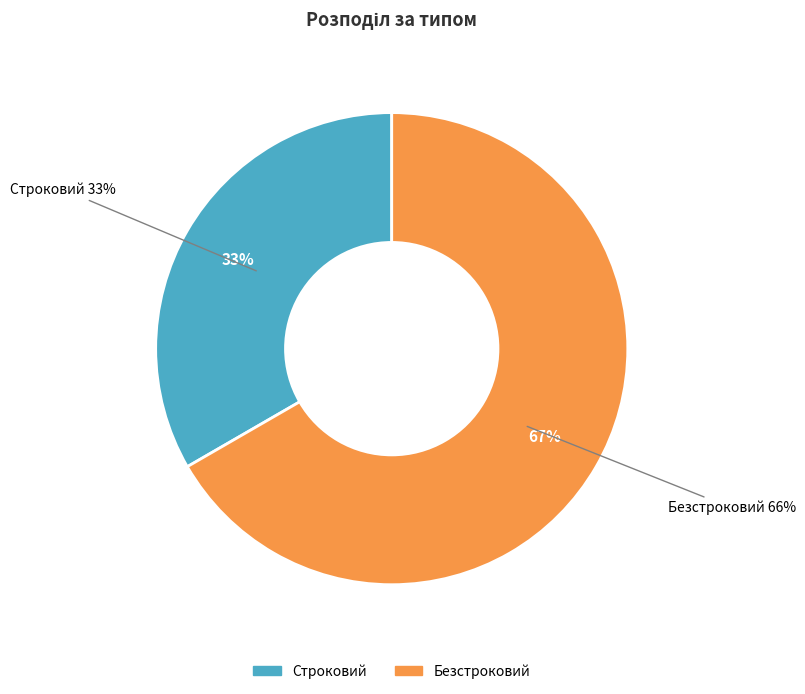

Which has a higher value, Строковий or Безстроковий?

Безстроковий